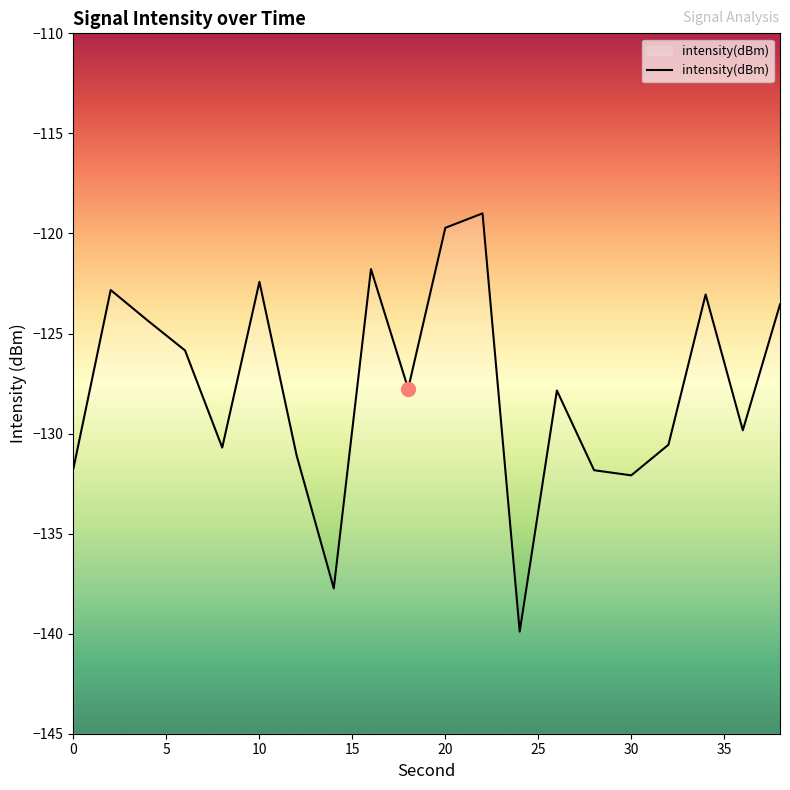

What is the minimum value shown in the chart?

-139.9